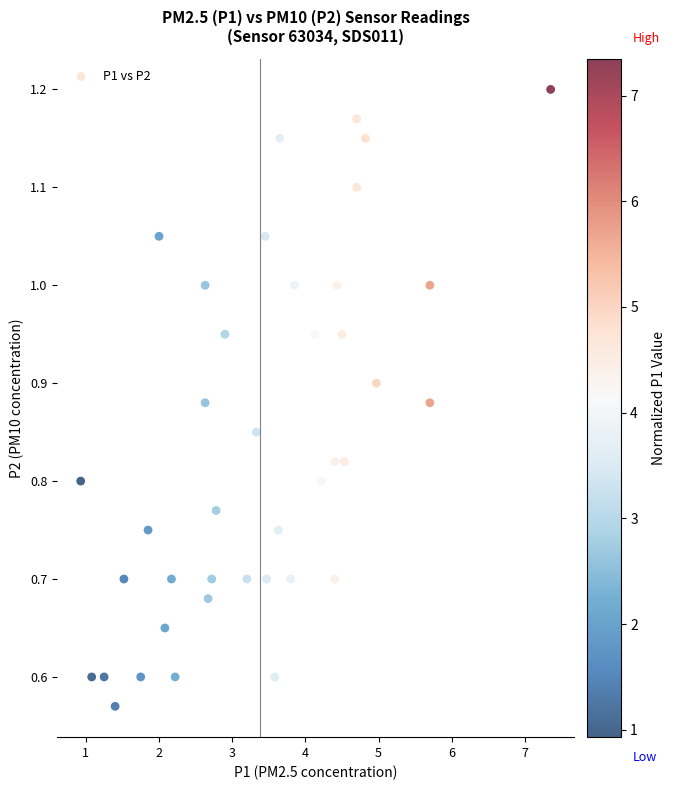

What is the range of X values (max minus min)?

6.4